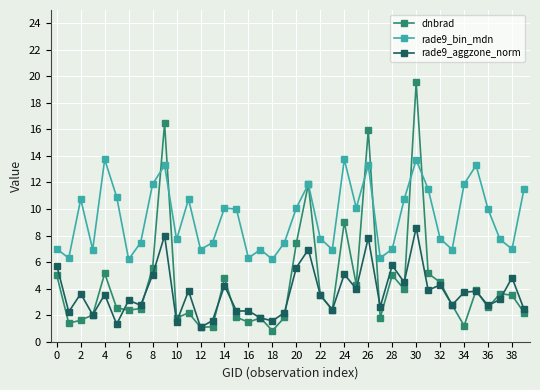

Which series has the largest range (max minus min)?

dnbrad